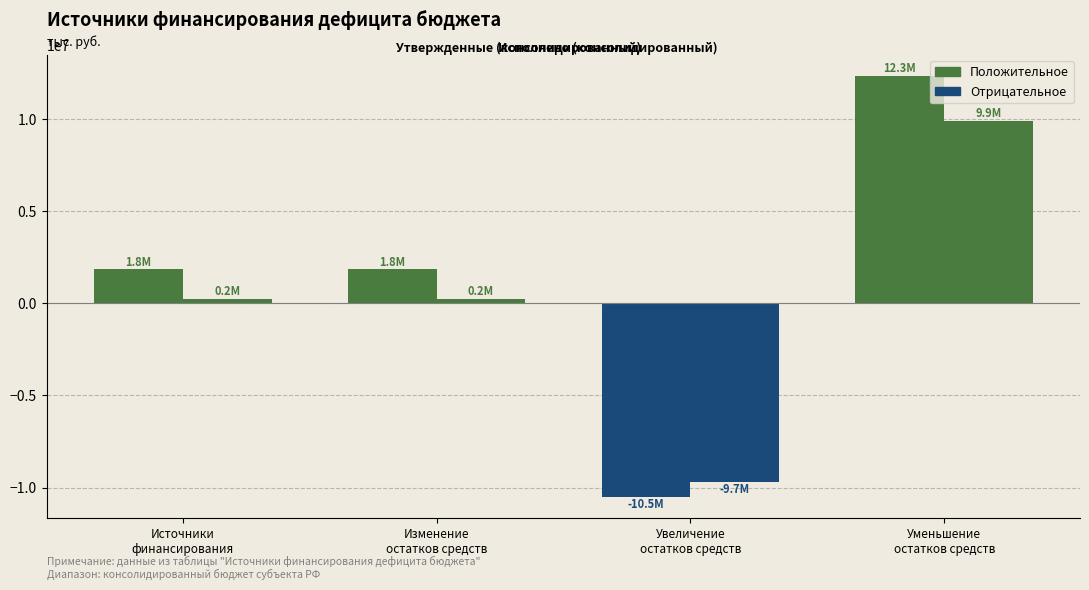

At which label does Положительное (Утвержденные (консолидированный)) reach its minimum?

Увеличение
остатков средств